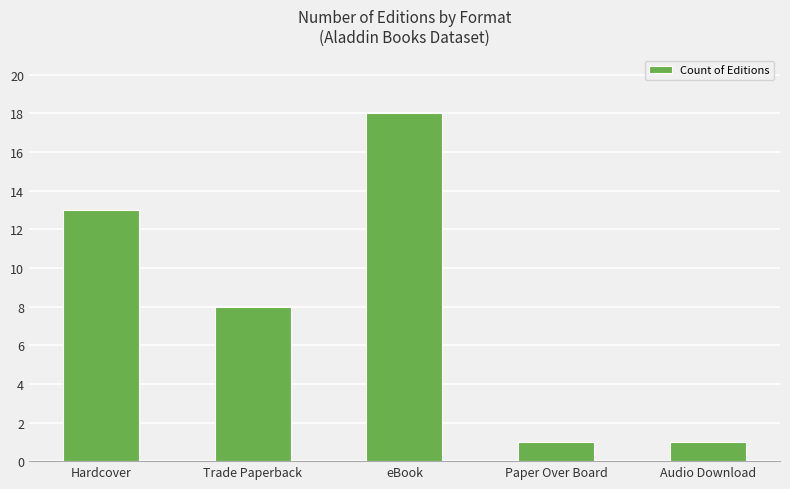

What is the label of the 4th bar from the right?

Trade Paperback